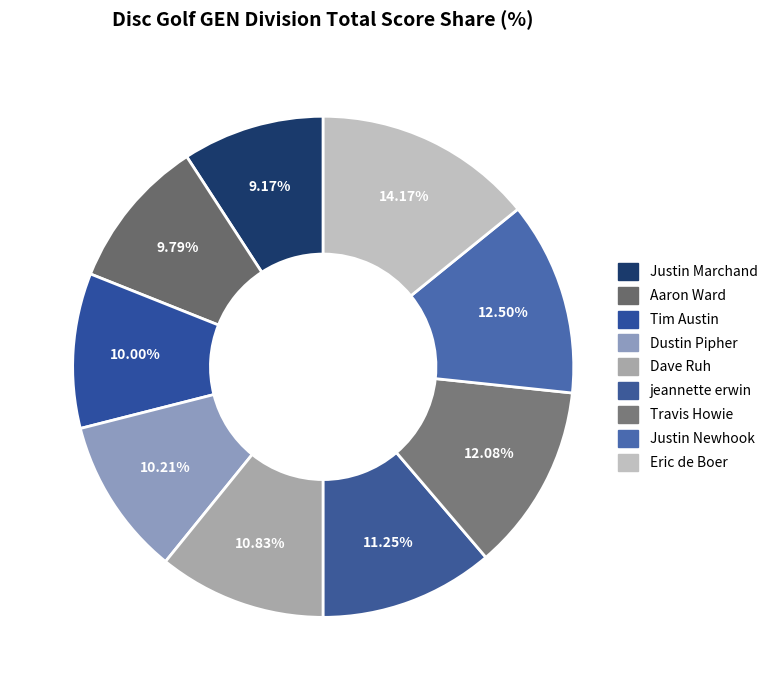

Which category has the smallest portion of the pie?

Justin Marchand